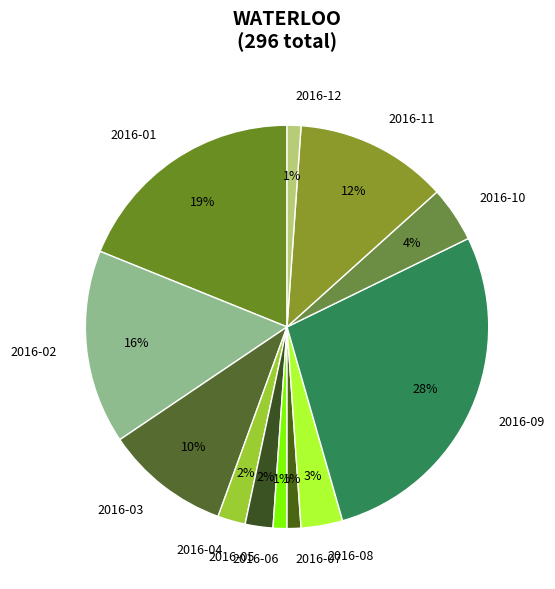

Is the sum of 2016-06 and 2016-07 greater than half?

No